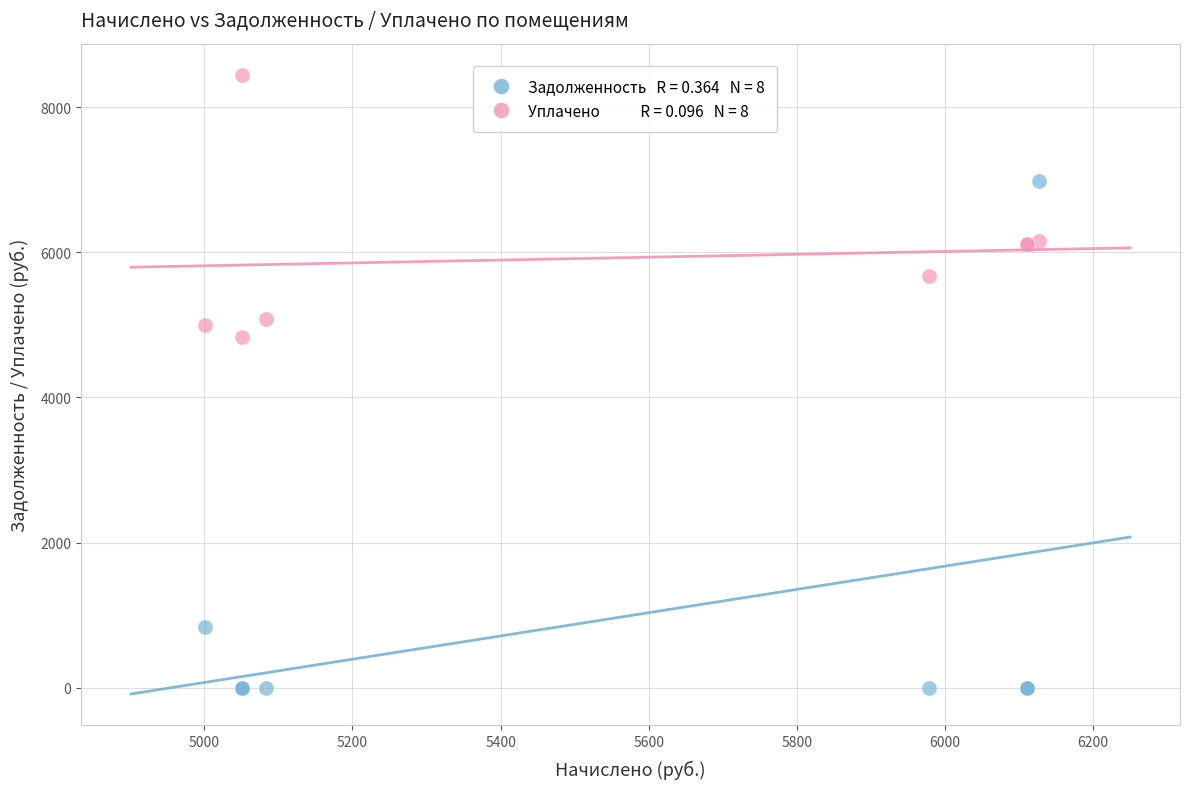

Across all series, what Y value is closest to 4219?

4829.9